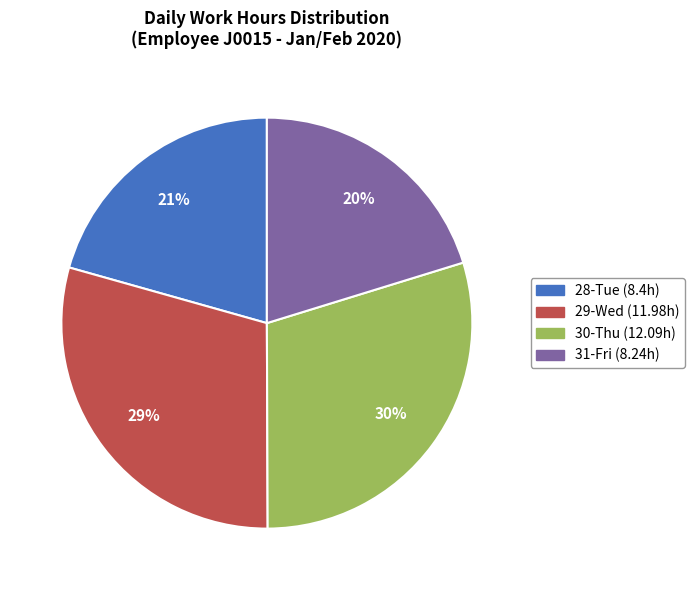

Is there a majority slice in this chart?

No